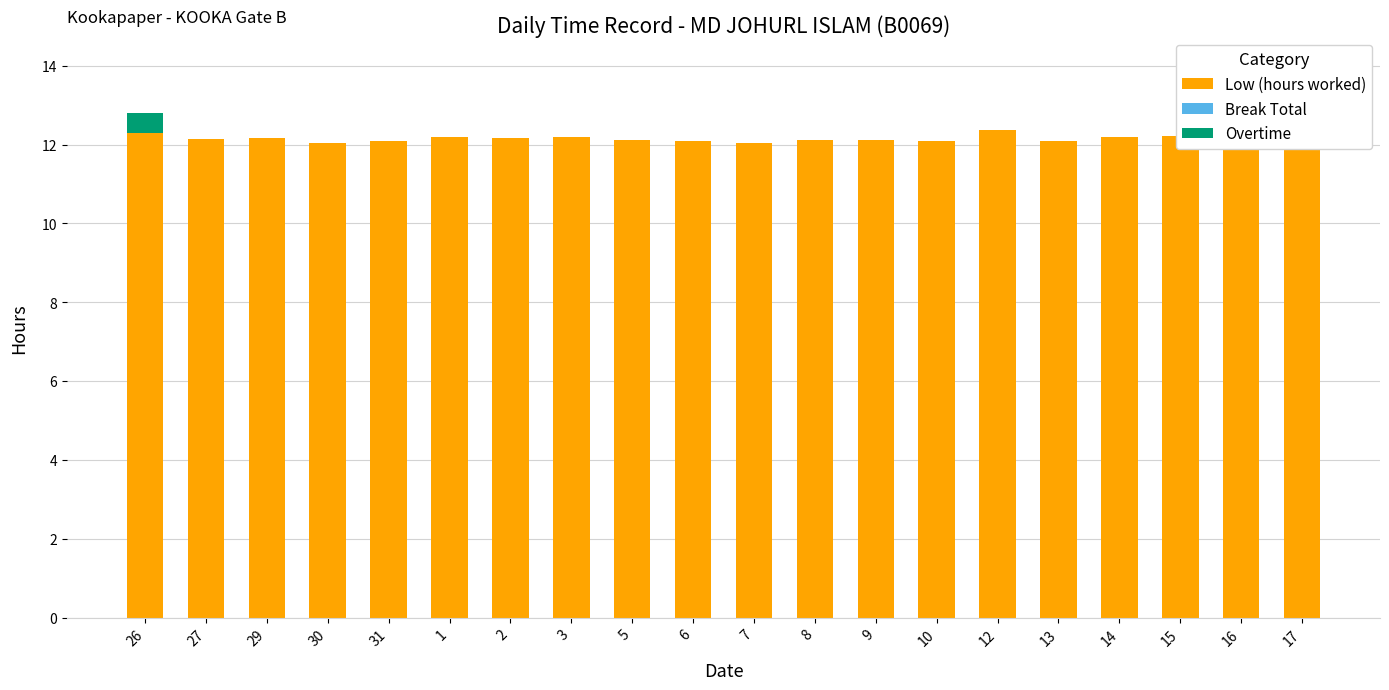

At which category is the sum across all series the highest?

26